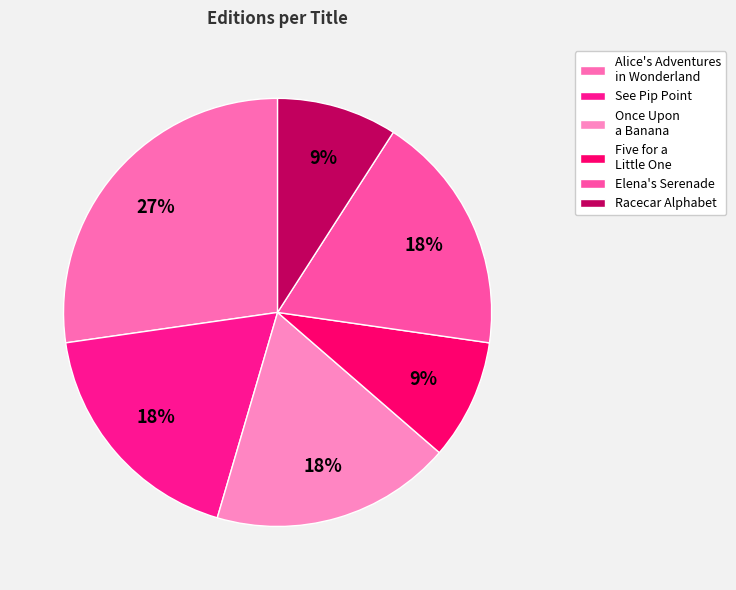

What percentage is the Elena's Serenade slice, to the nearest percent?

18%